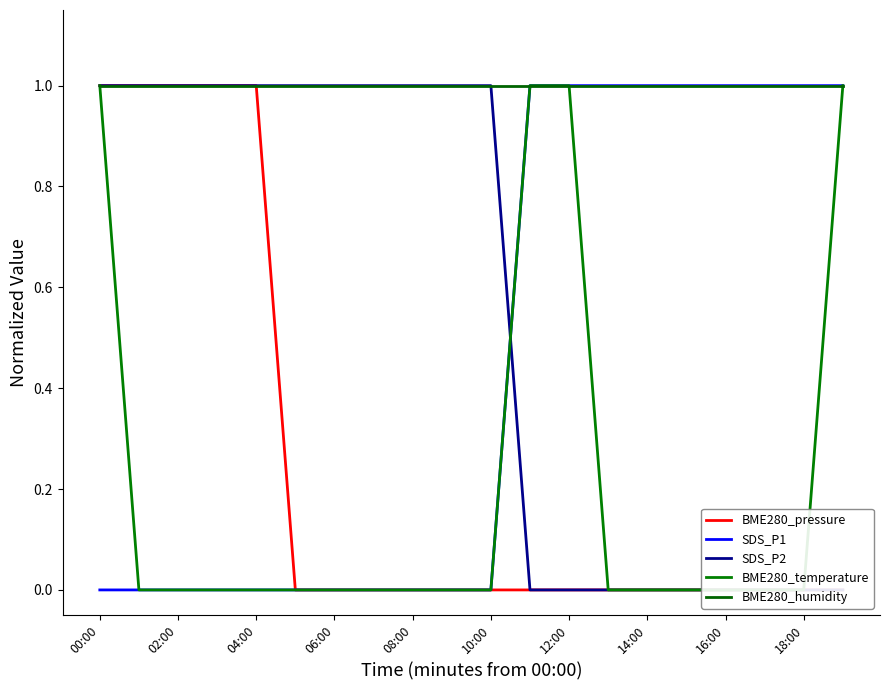

What is the difference between the second highest and minimum values in the SDS_P1 series?

1